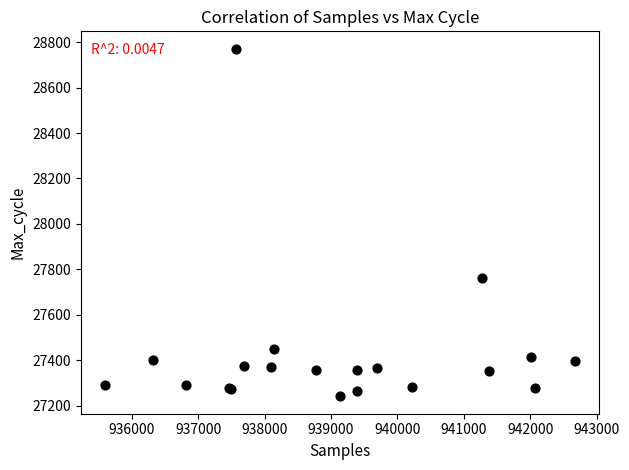

What Y value in the scatter plot is closest to 28006?

27760